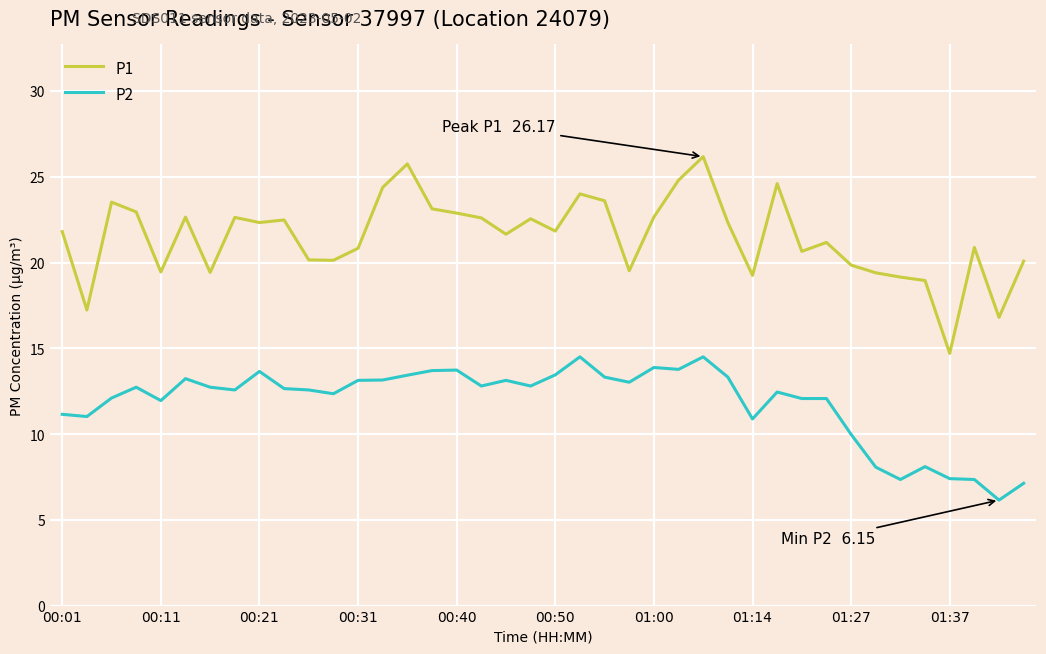

What is the difference between the maximum and minimum values in the P1 series?

11.5